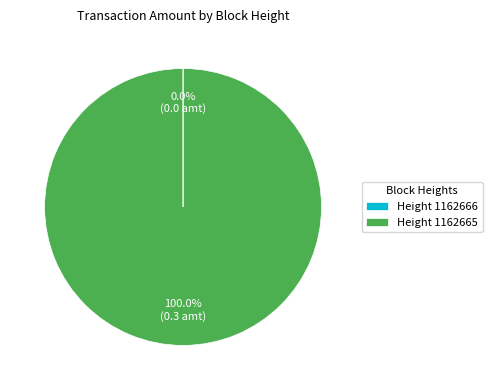

Which slice represents more than half of the pie?

Height 1162665